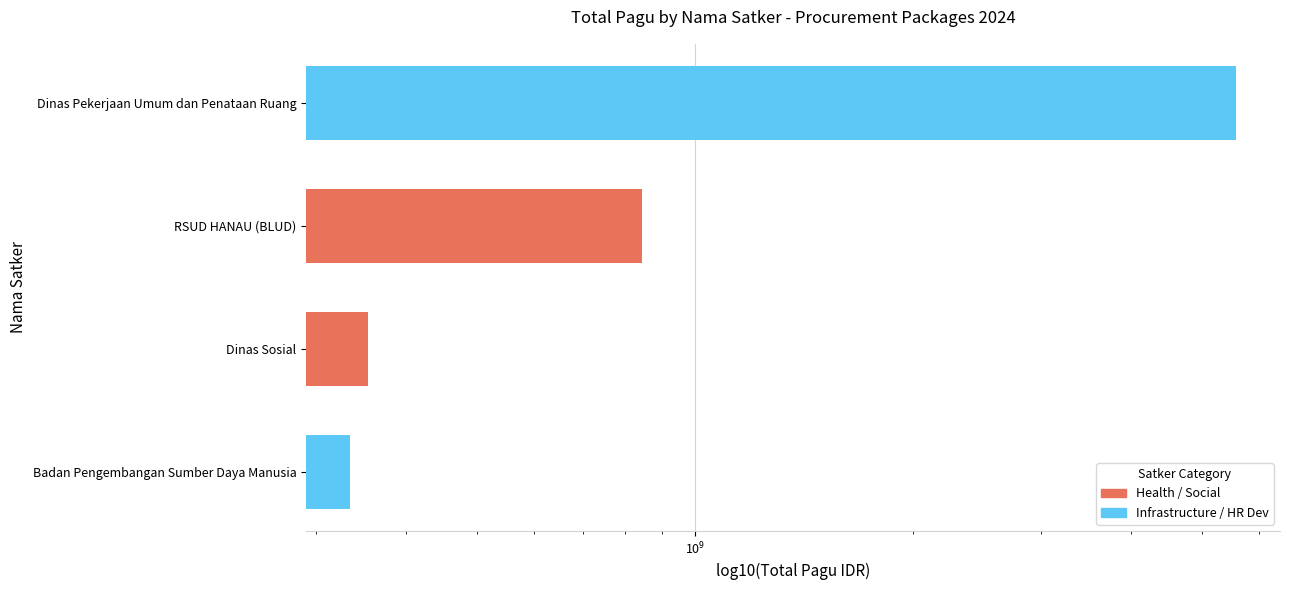

The value at Badan Pengembangan Sumber Daya Manusia is 497470692. True or false?

False